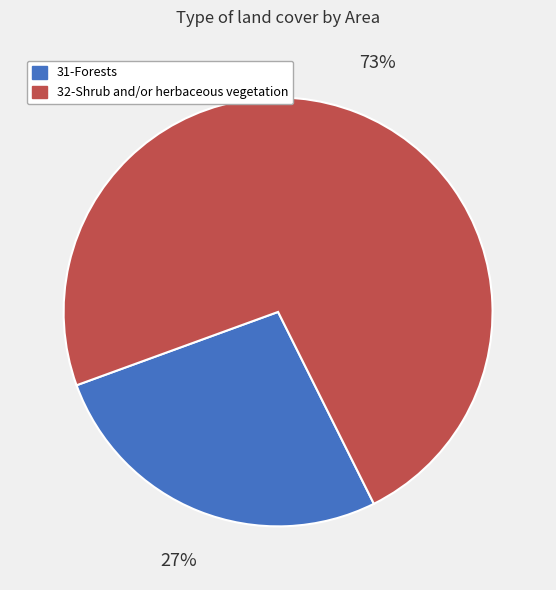

Is it true that 32-Shrub and/or herbaceous vegetation is 73% of the pie?

True